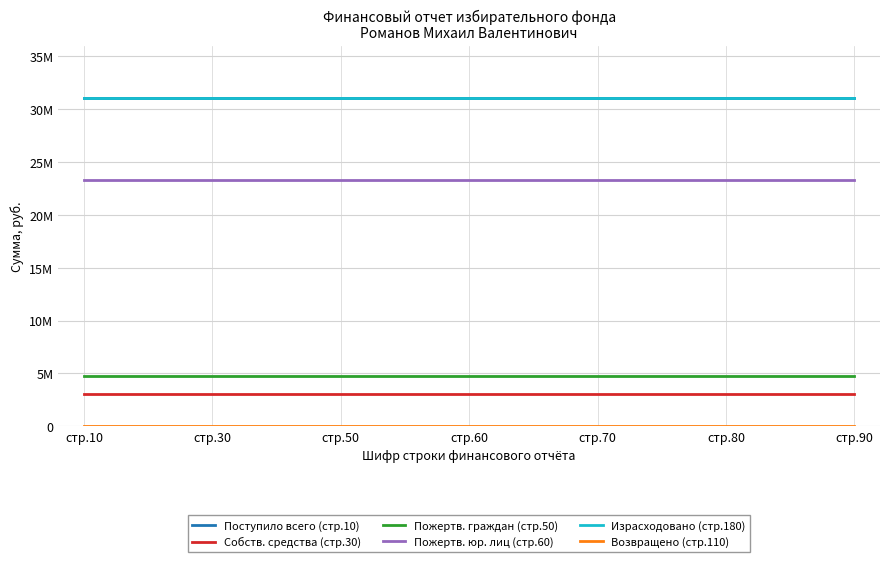

True or false: Израсходовано (стр.180) has more than 0 points higher than both neighbors.

False